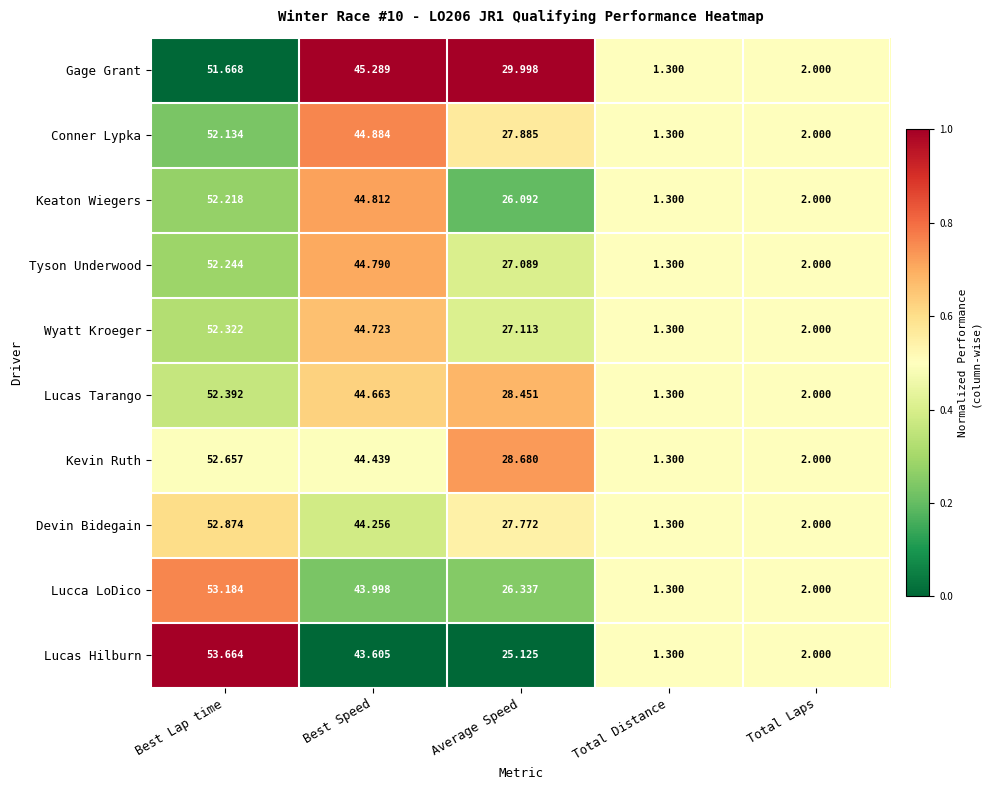

At which category does the chart reach its minimum across all series?

Total Distance